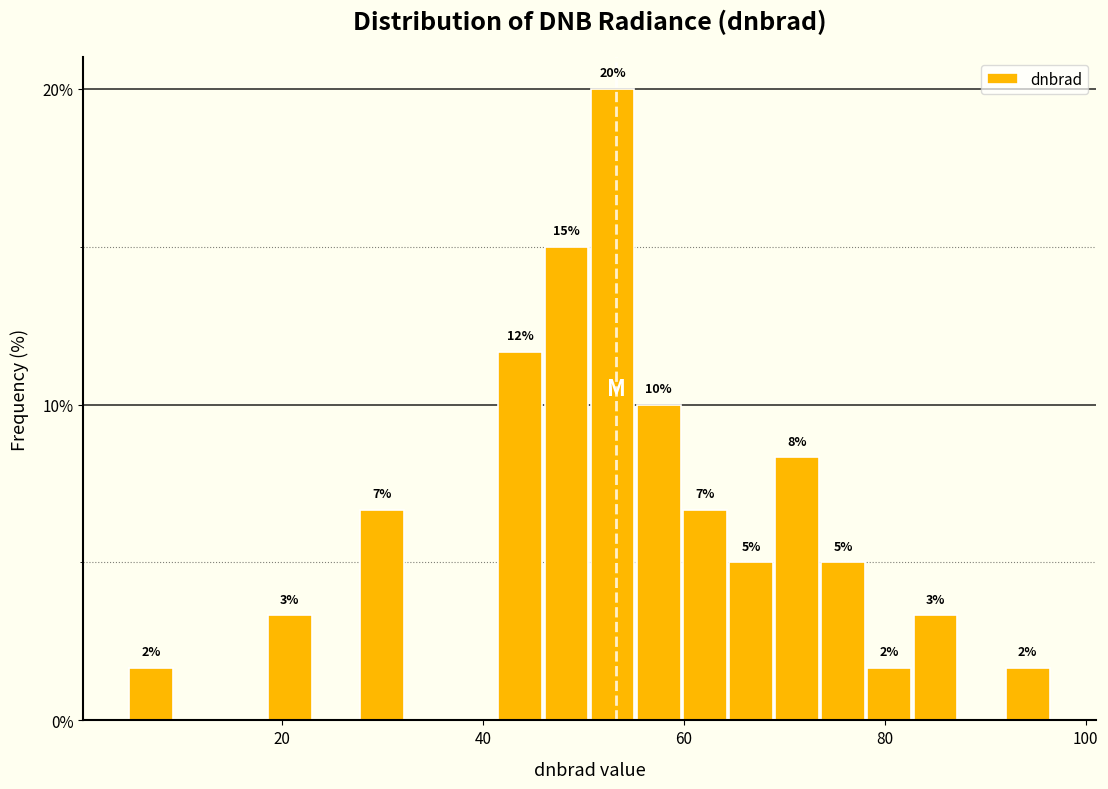

Around what value on the x-axis is the tallest bar? Give the approximate position of its centre, as read against the axis.

52